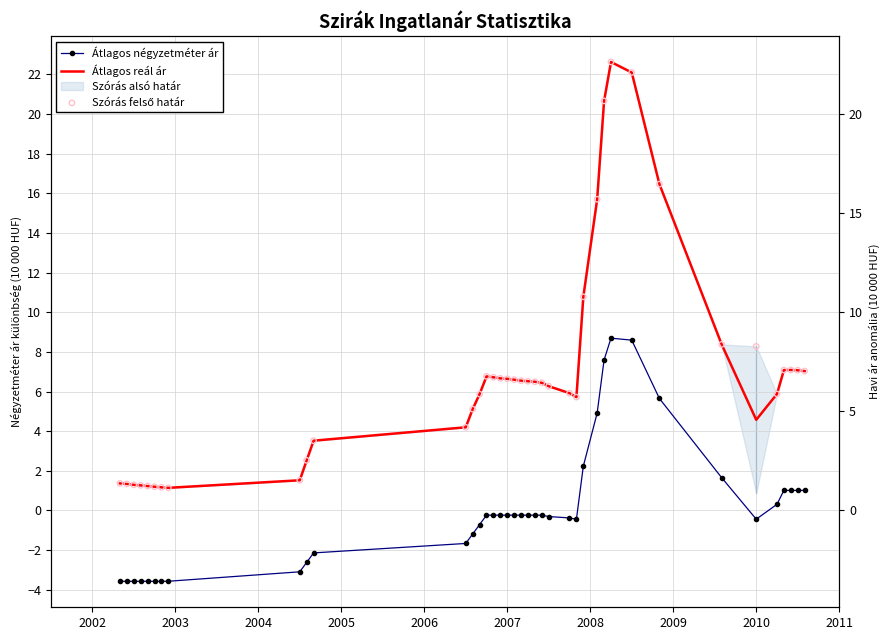

At how many categories does at least one series exceed 21?

2